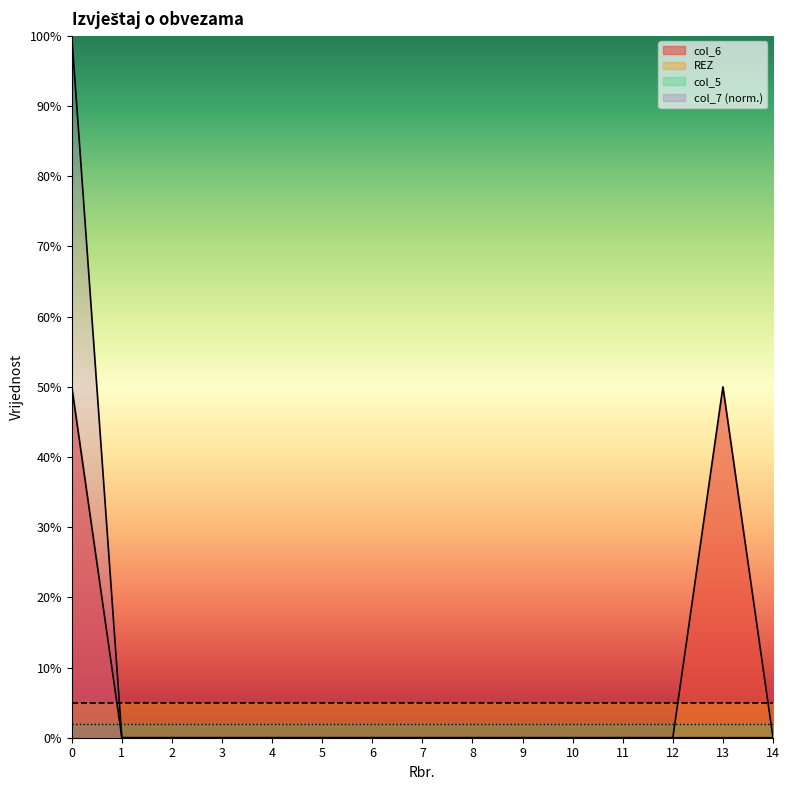

At which category does the chart reach its minimum across all series?

1